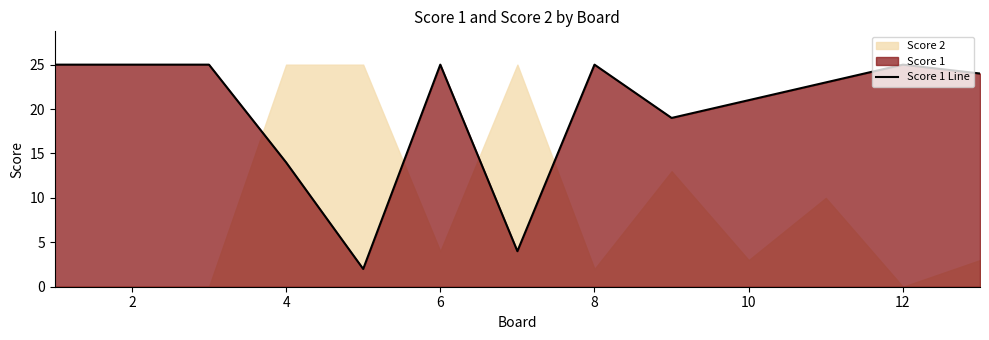

True or false: the data has more than 1 interior local peaks.

True